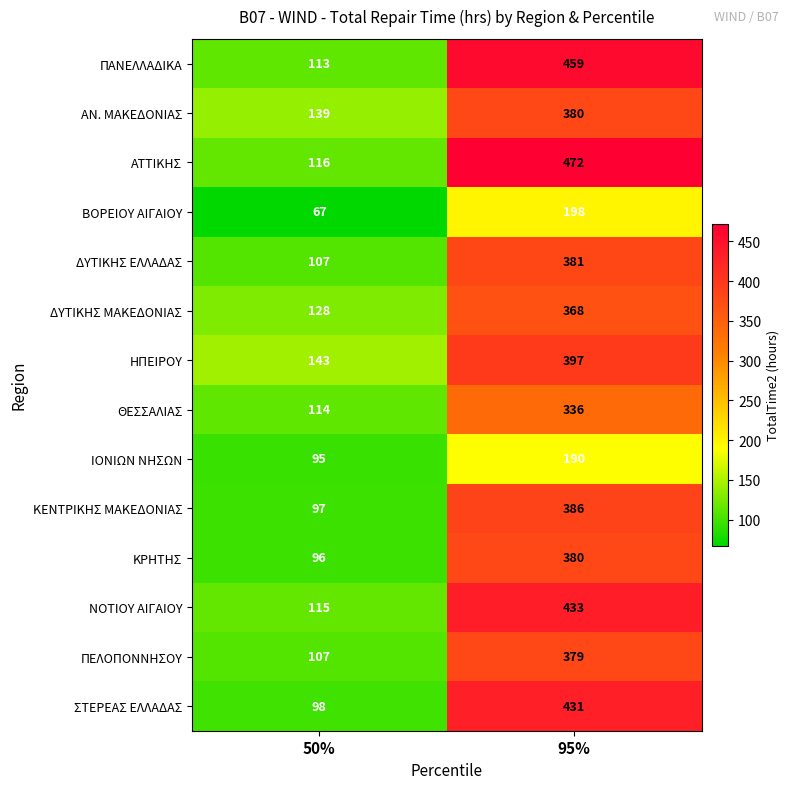

What is the difference between the highest and lowest values at 95%?

282